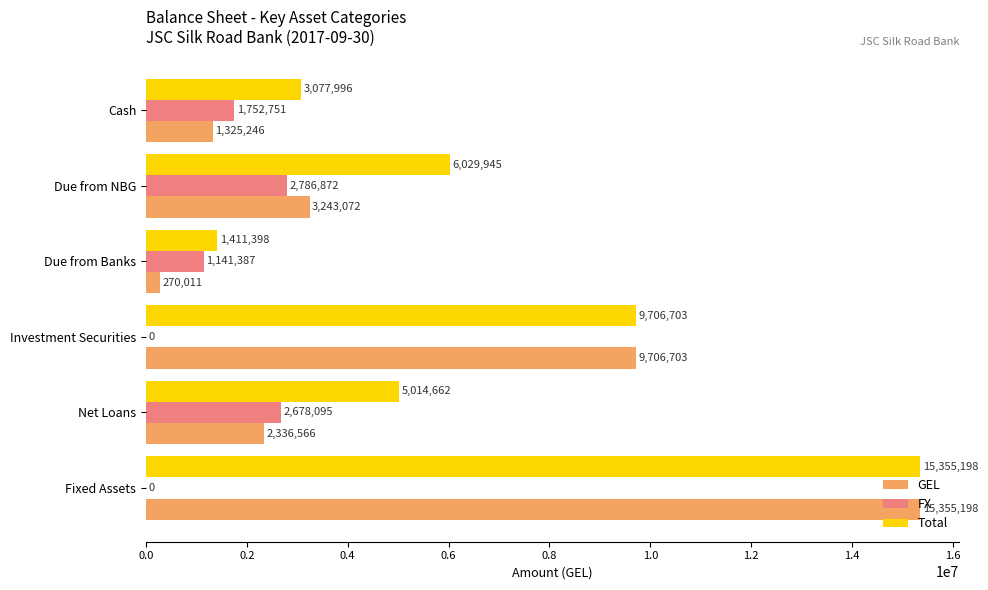

At which category does the chart reach its peak across all series?

Fixed Assets